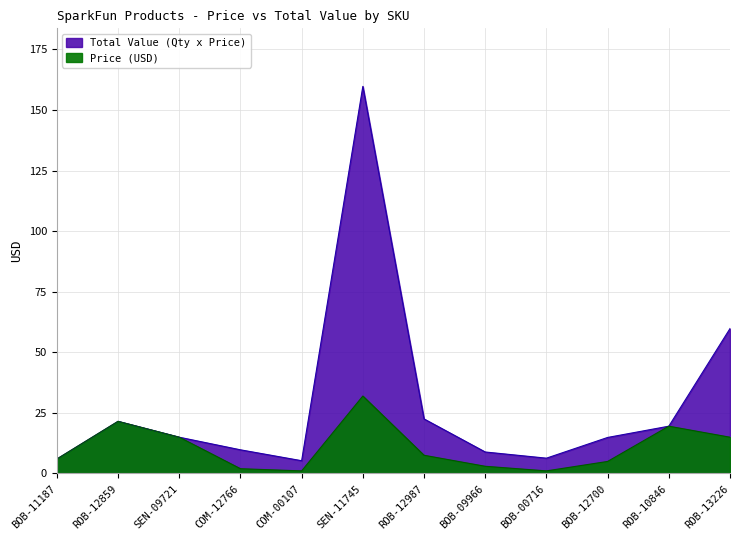

Which category has the highest value across all series?

SEN-11745